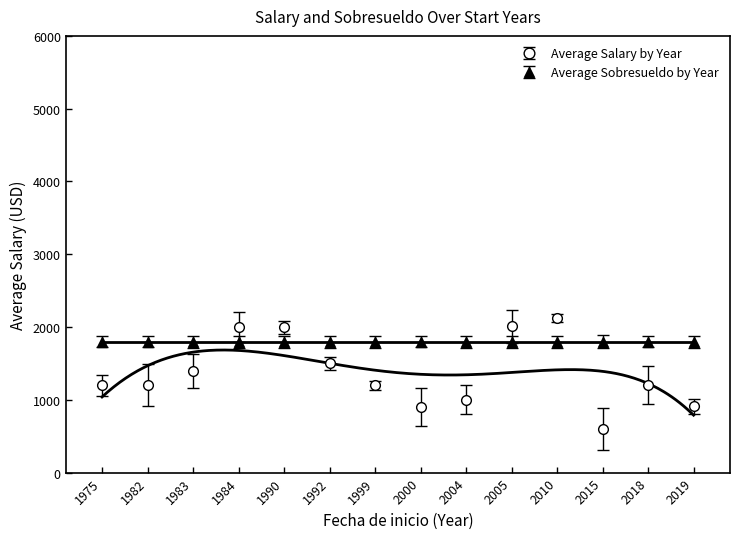

Which category has the highest value across all series?

2010